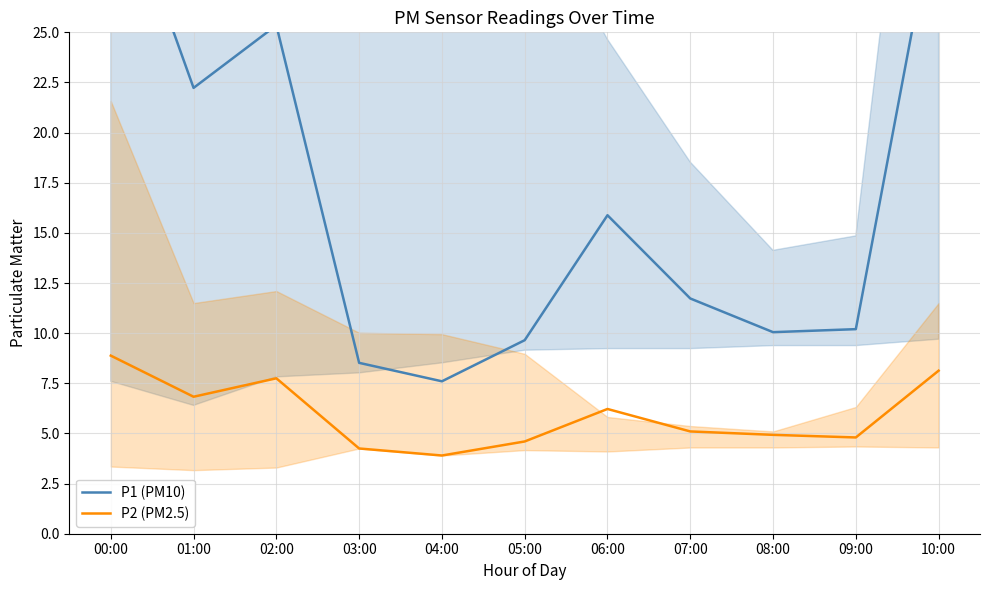

The value of P2 (PM2.5) at 08:00 is 4.9. True or false?

True